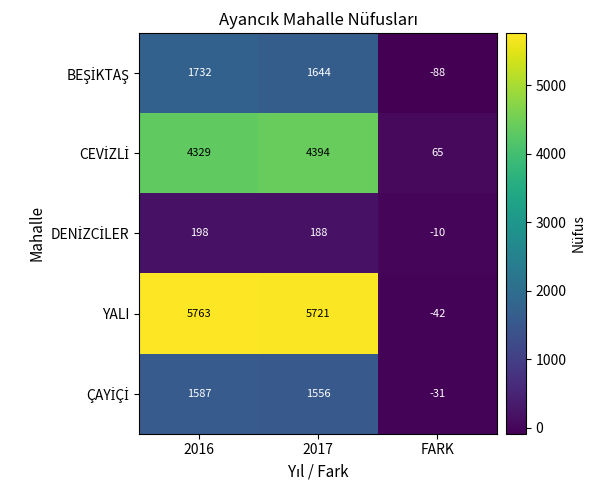

The YALI series shows -42 at FARK. True or false?

True